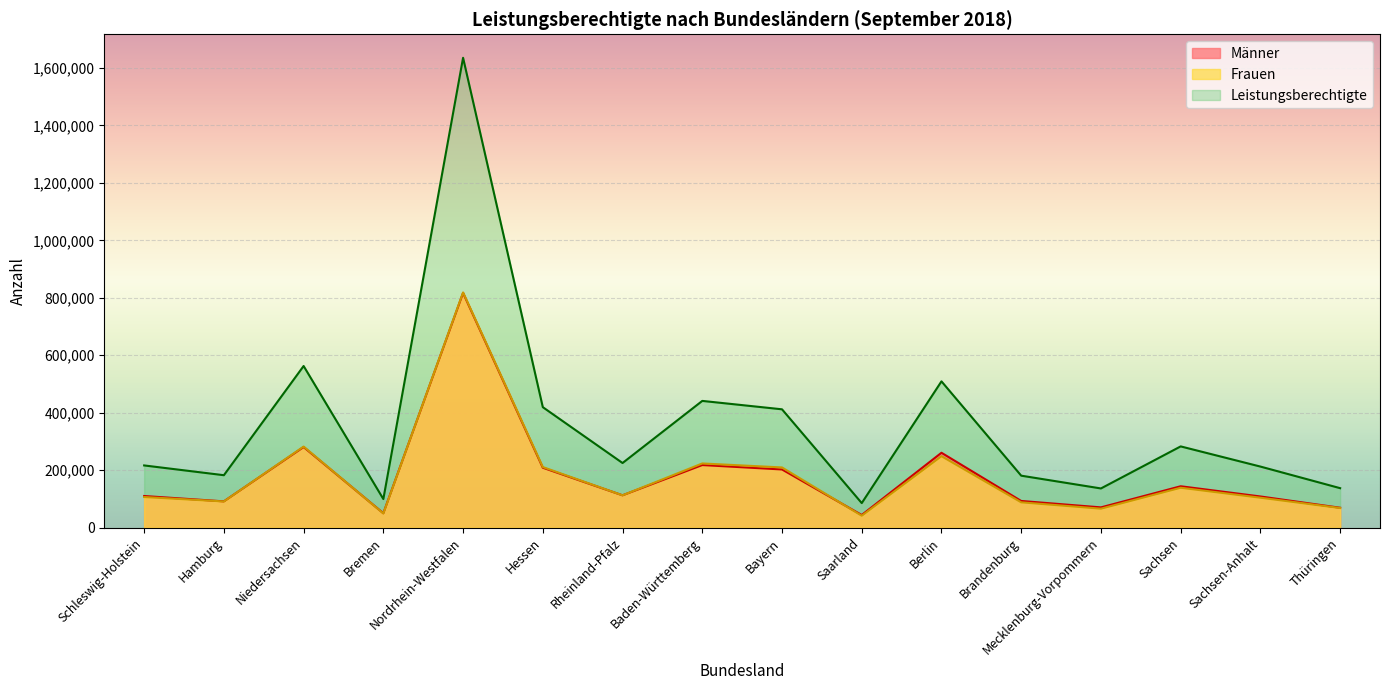

What is the value of the Leistungsberechtigte point at the 2nd from the left?

182381